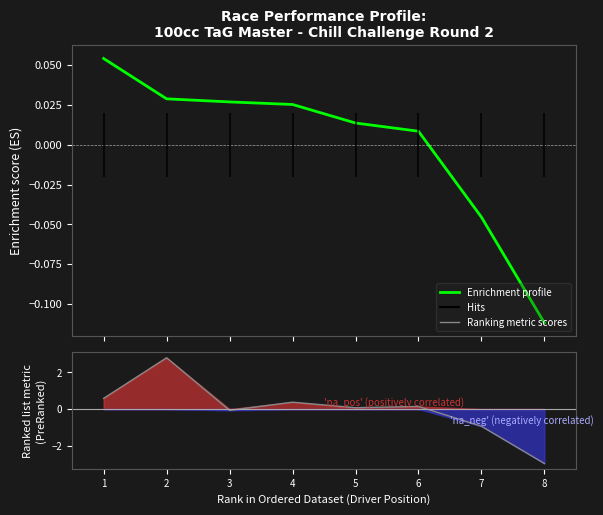

How many positive values does the Ranking metric scores series have?

5